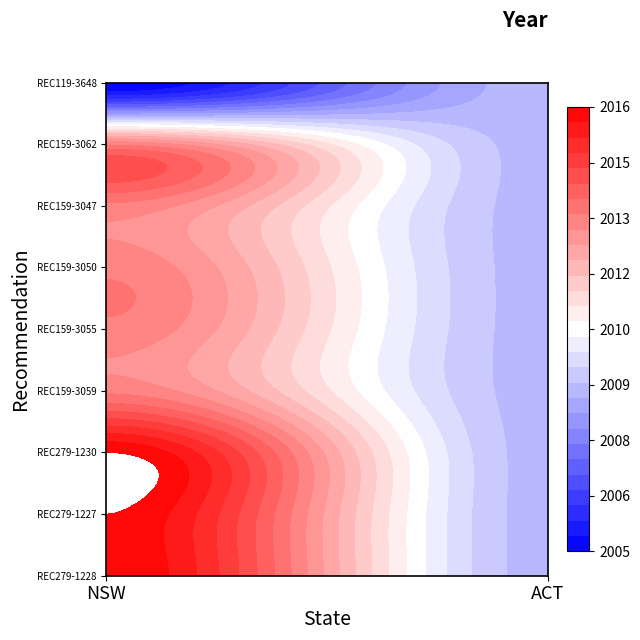

At how many categories does at least one series exceed 729?

9